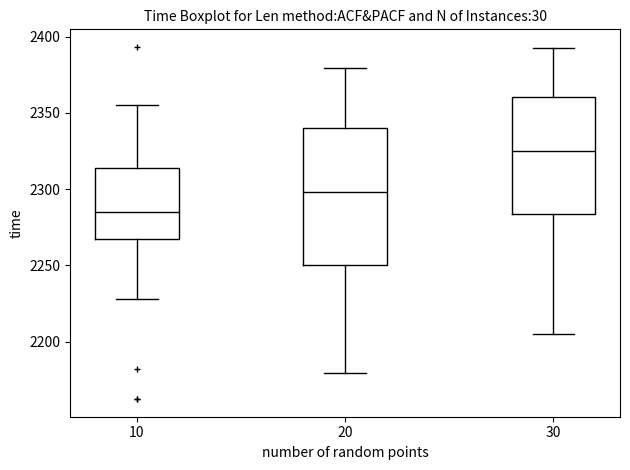

Where does the median line of the box at x = 10 sit on the y-axis? The values are not printed on the chart, so give them approximately, as read against the axis.

2285